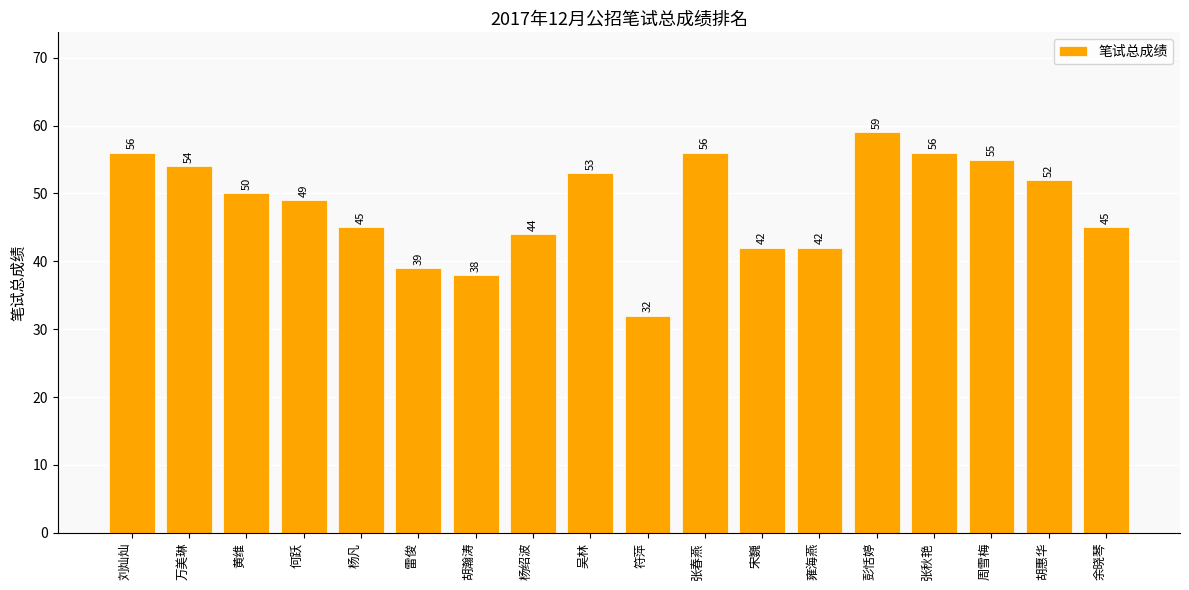

Does the chart contain stacked bars?

No